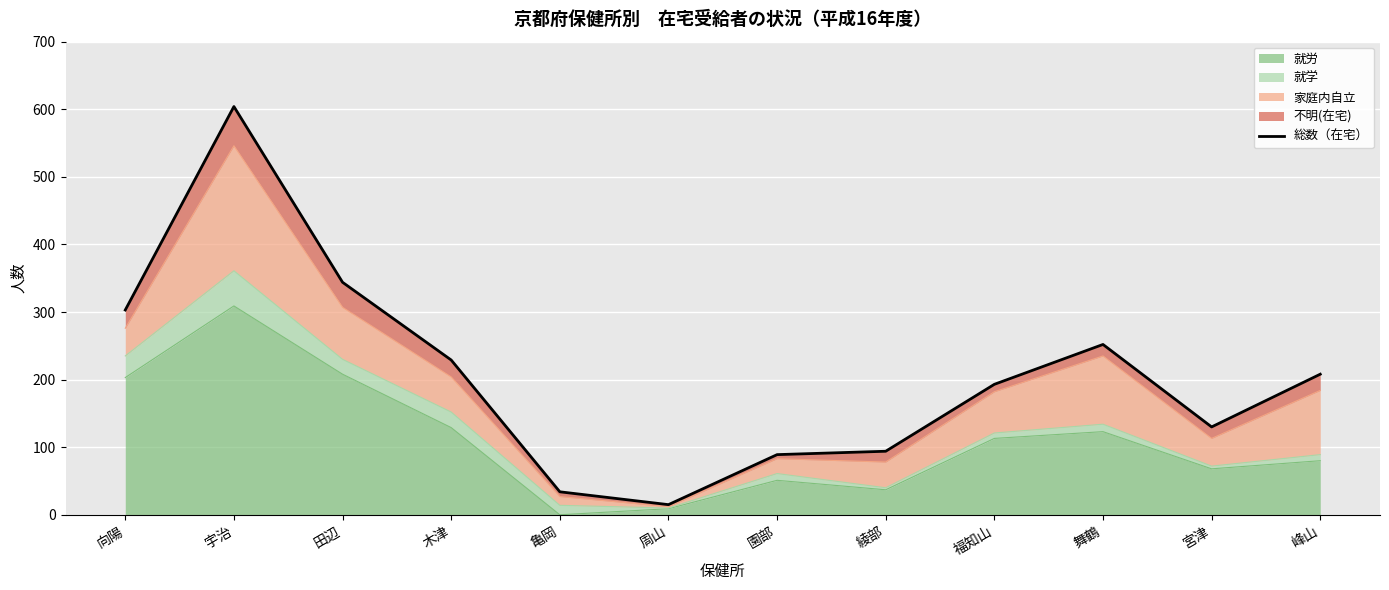

What position from the left is 宮津?

11